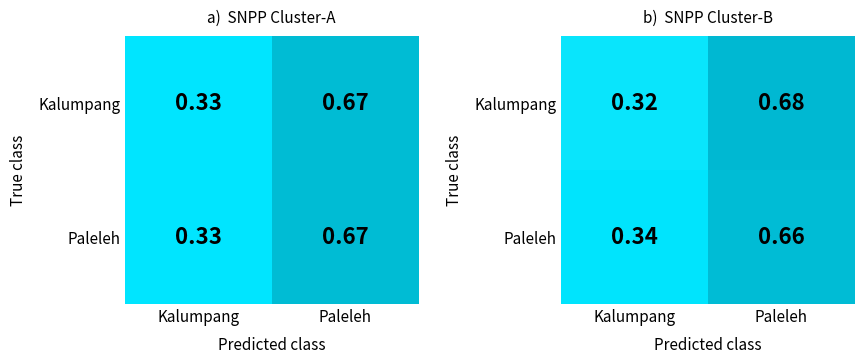

Rank the categories by Kalumpang value from lowest to highest.

Kalumpang, Paleleh